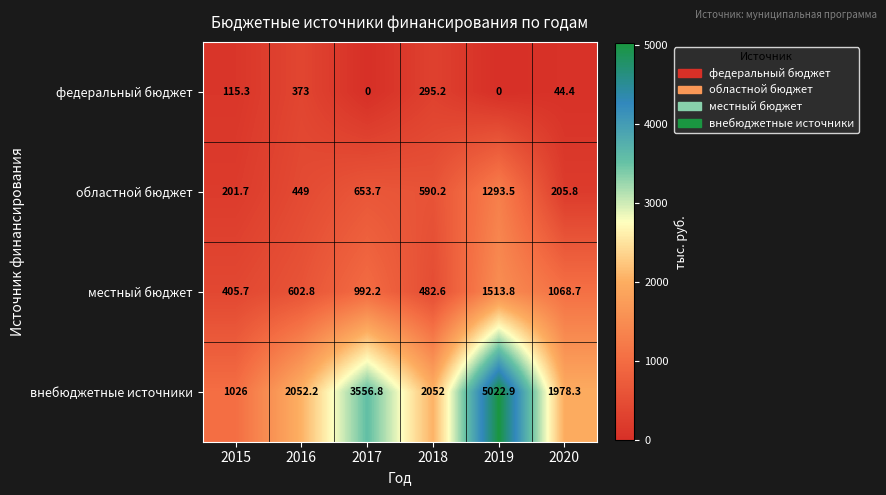

At which label does местный бюджет first exceed 992?

2017